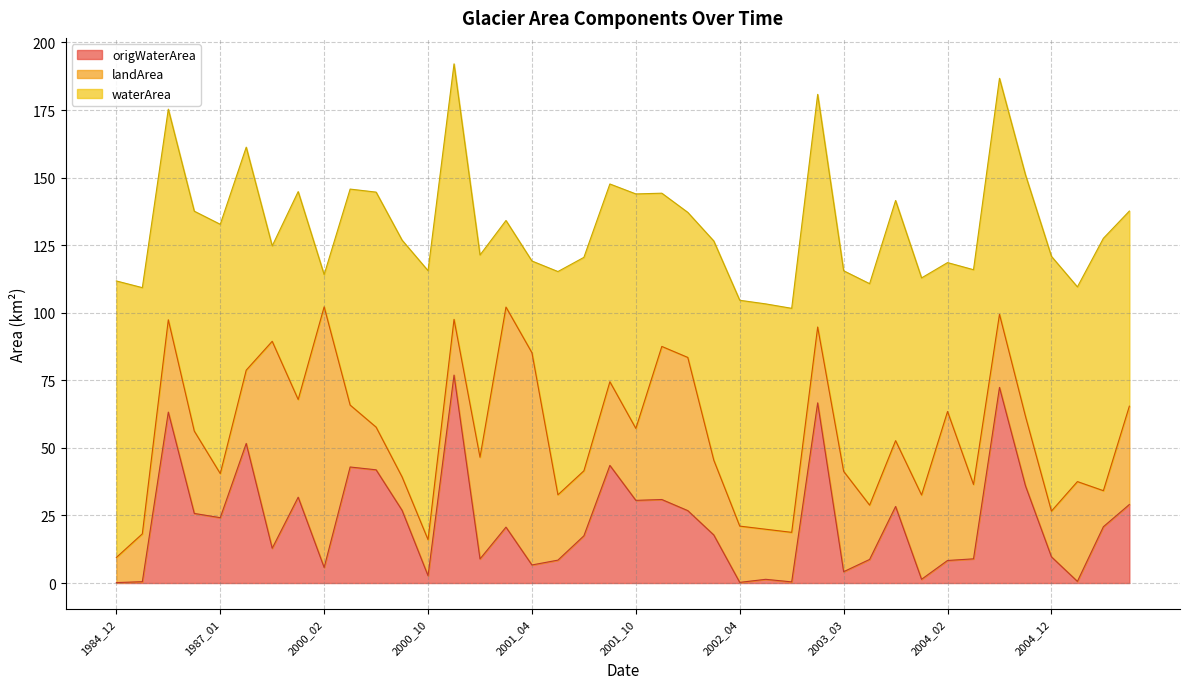

List the series in order of their peak value, highest first.

waterArea, landArea, origWaterArea